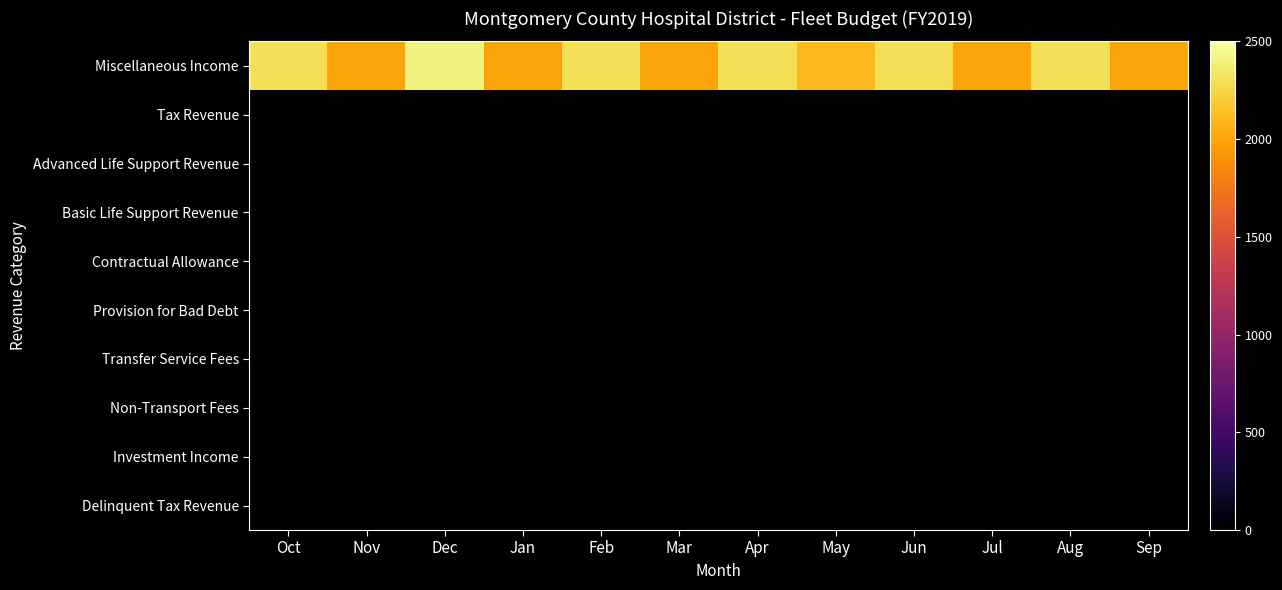

At which category is the sum across all series the highest?

Dec